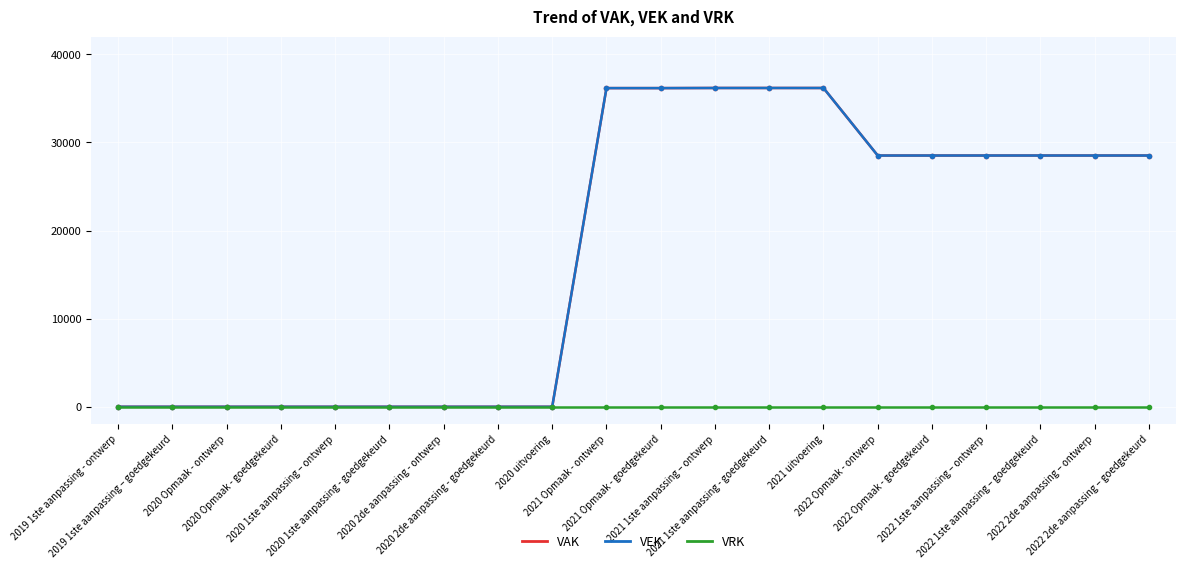

At which label is VAK closest to 18091?

2022 Opmaak - ontwerp